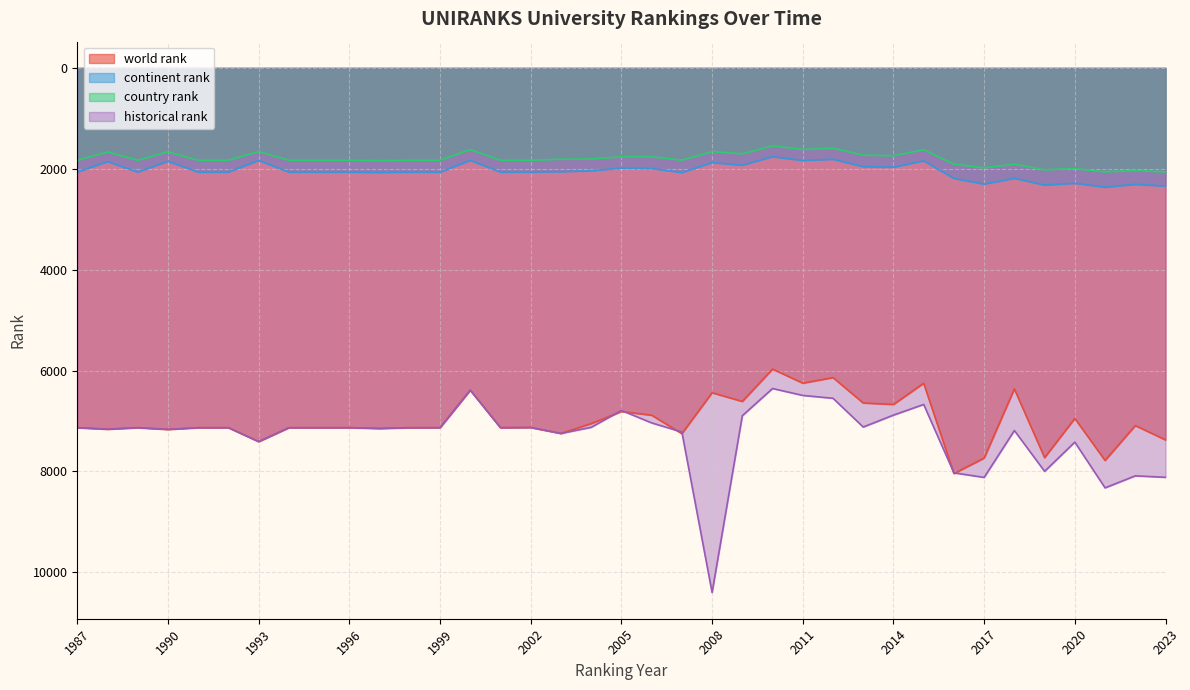

What is the total value across all series at 2017?

20134.5